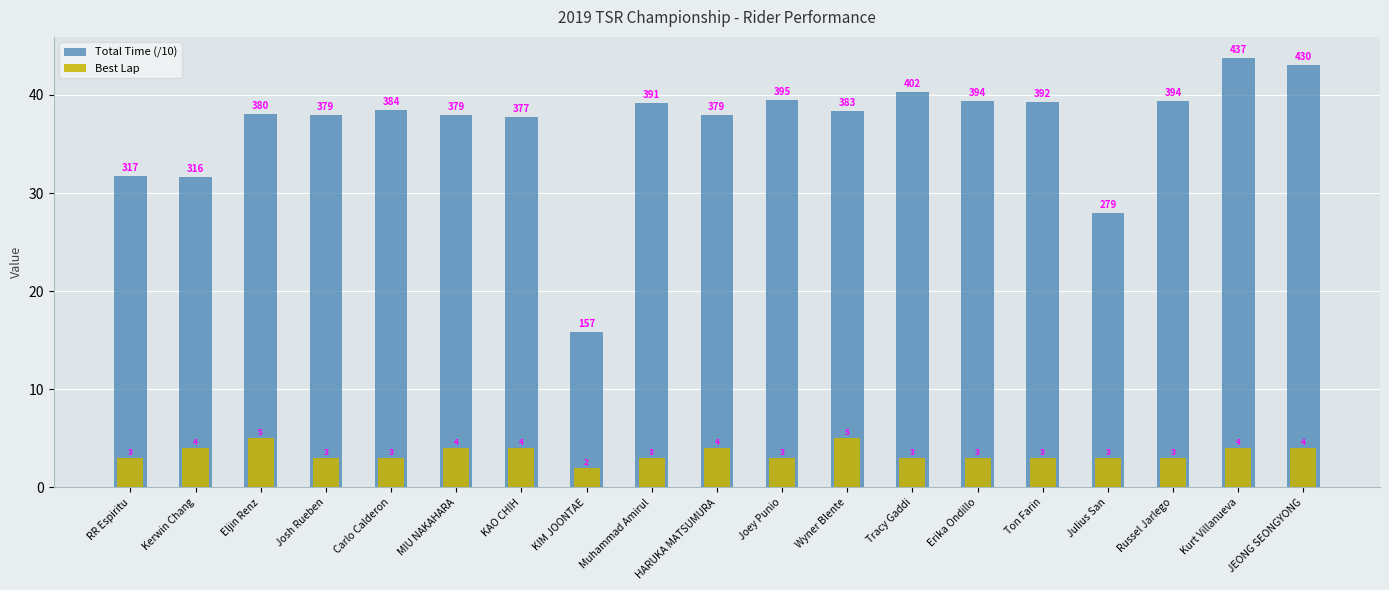

What are all the series names shown in the legend?

Total Time (/10), Best Lap